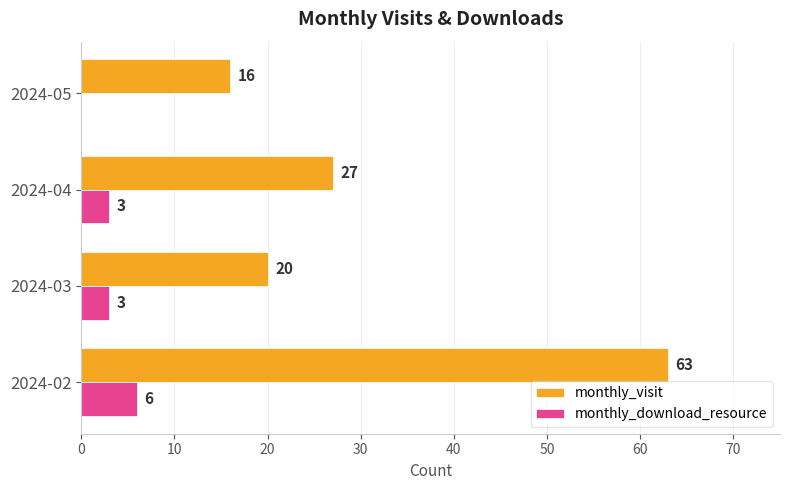

Which series has the largest range (max minus min)?

monthly_visit